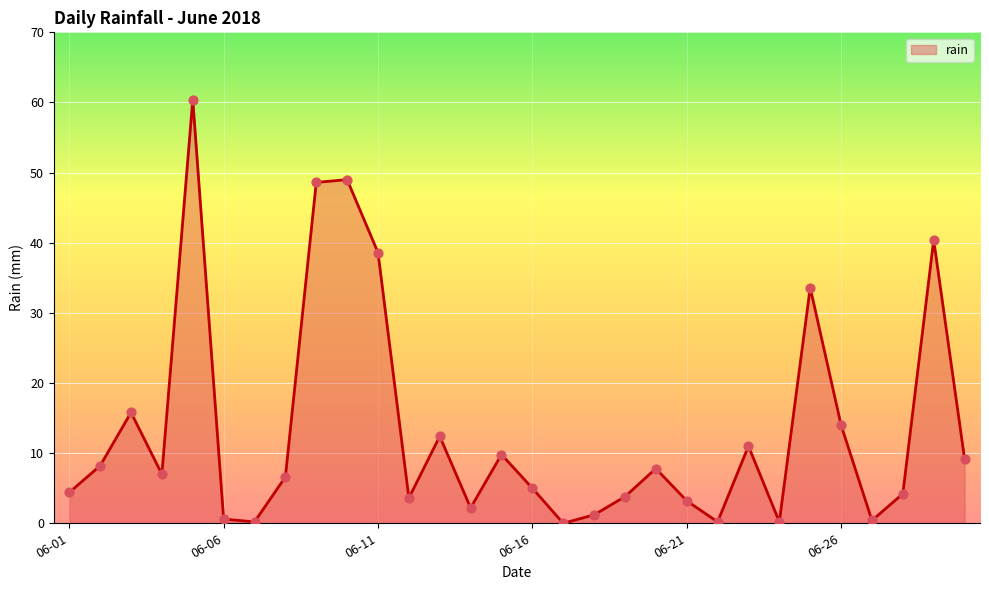

What is the greatest value displayed?

60.4